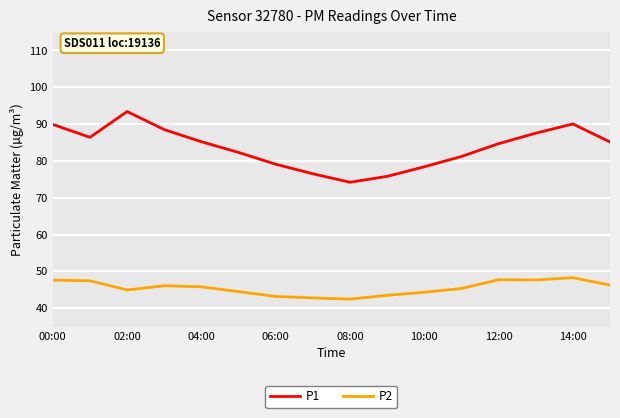

True or false: P1 and P2 cross at least once.

False